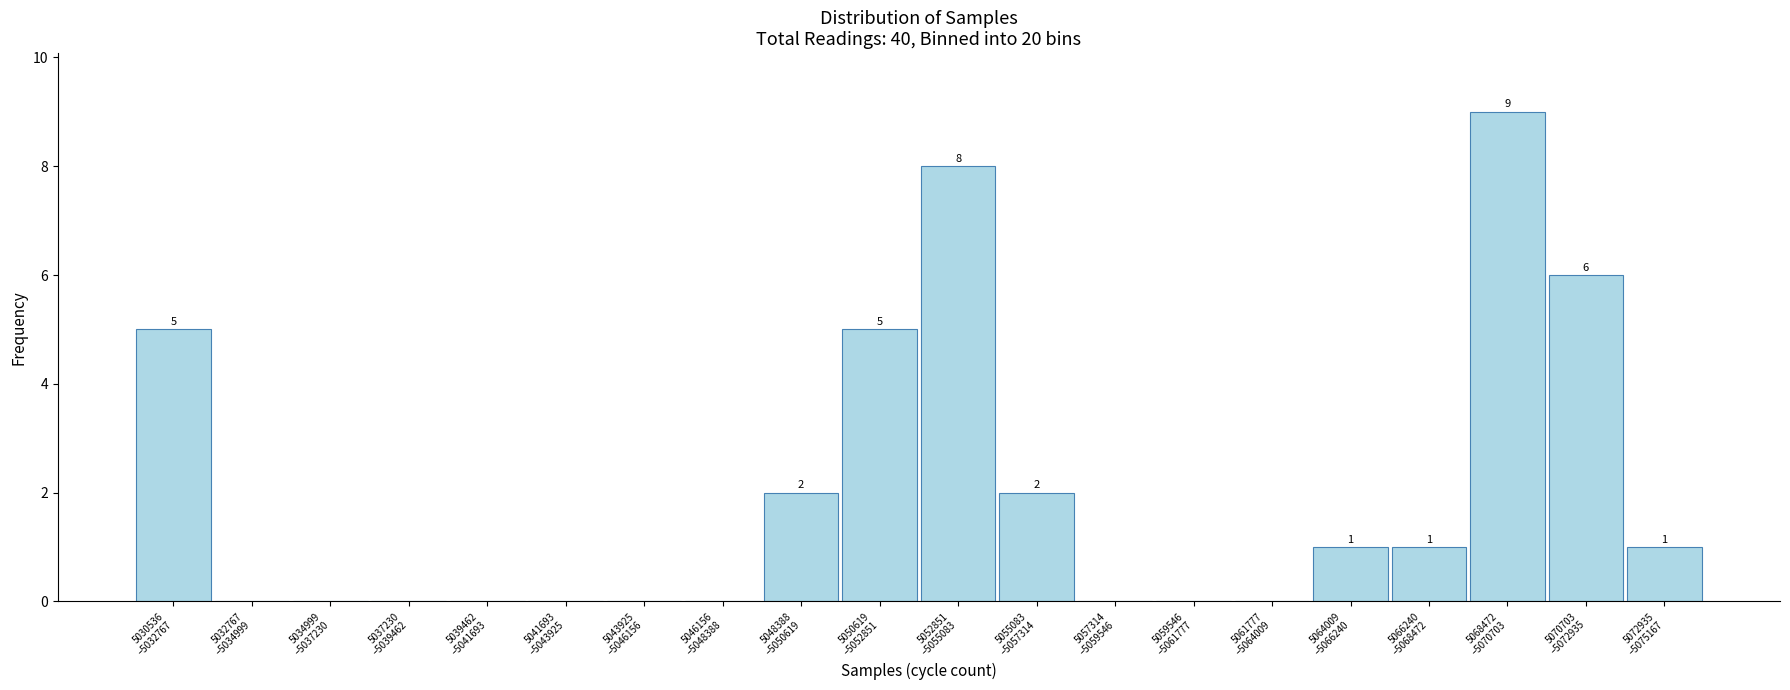

What is the maximum value shown in the chart?

9